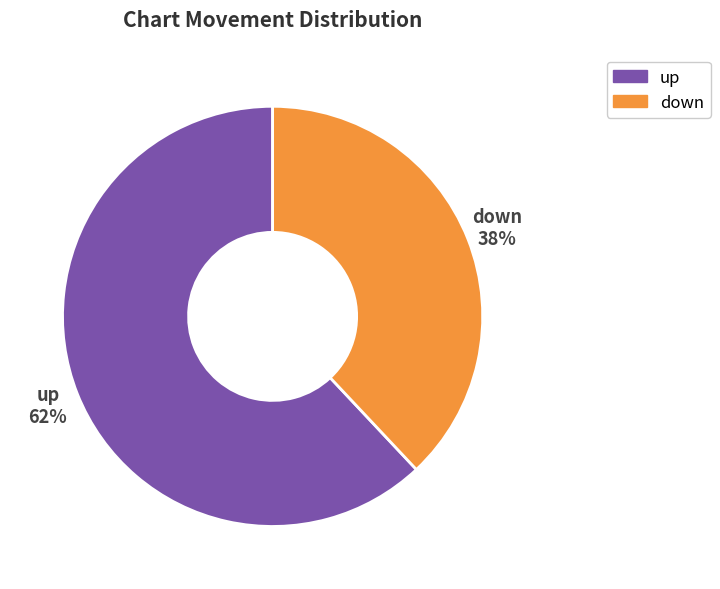

Is there a majority slice in this chart?

Yes